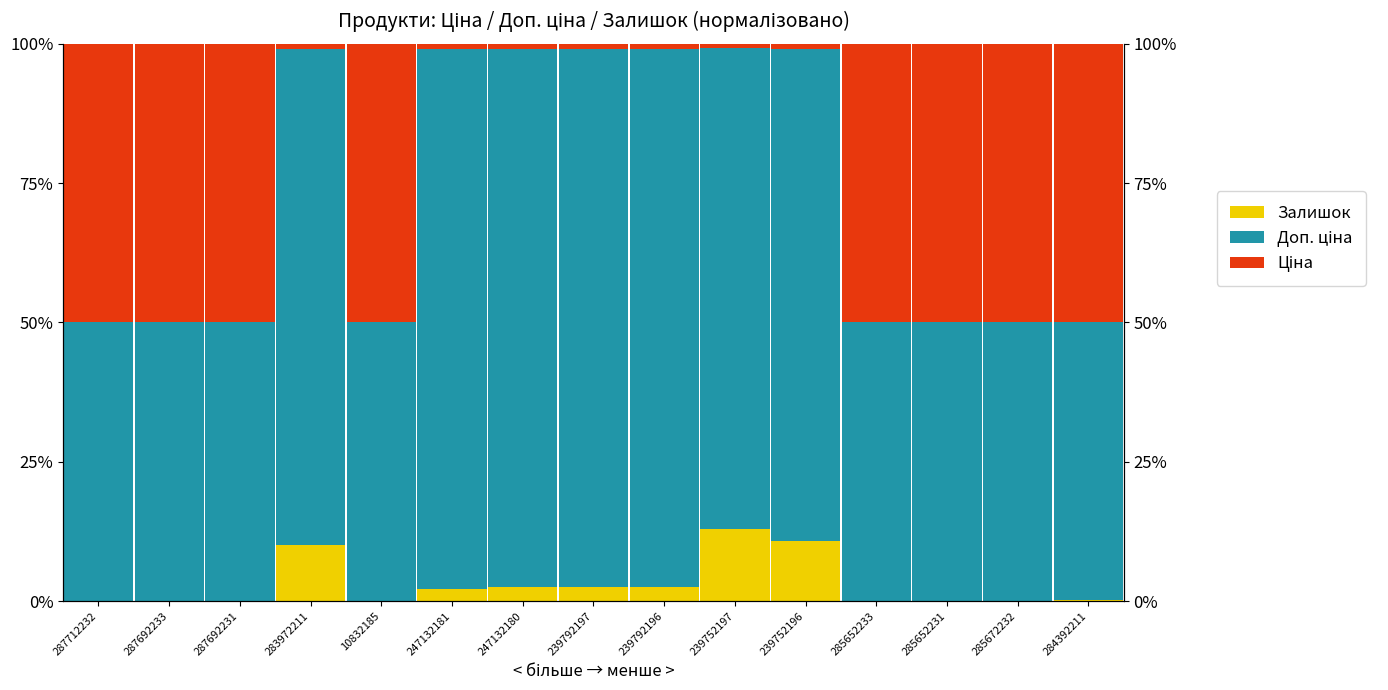

What is the spread (max minus min) of values at 284392211?

0.5